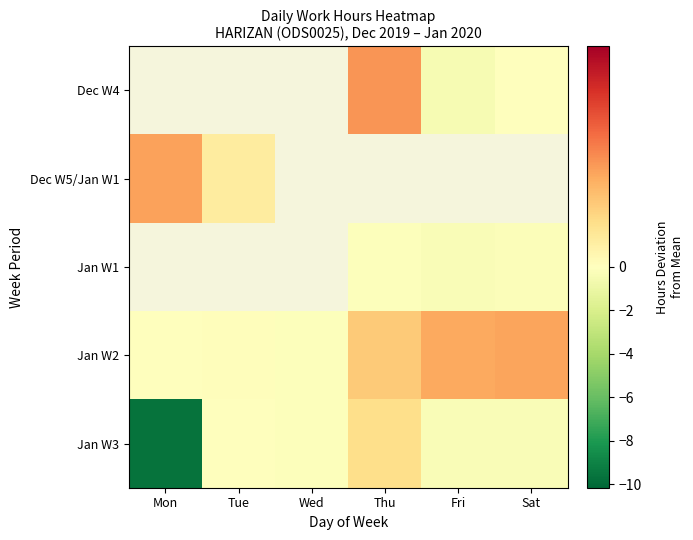

What is the maximum value shown in the chart?

0.4